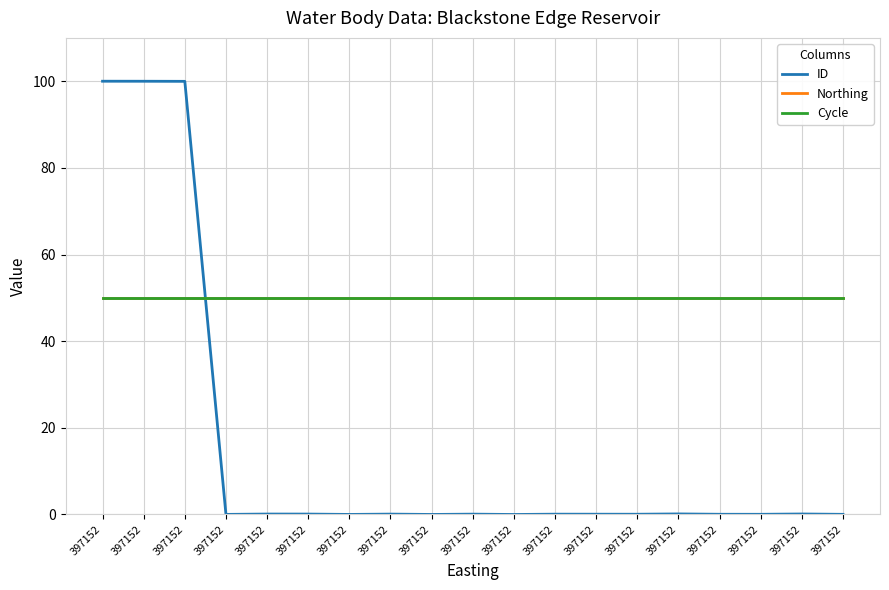

Does the chart display data point markers on the line(s)?

No